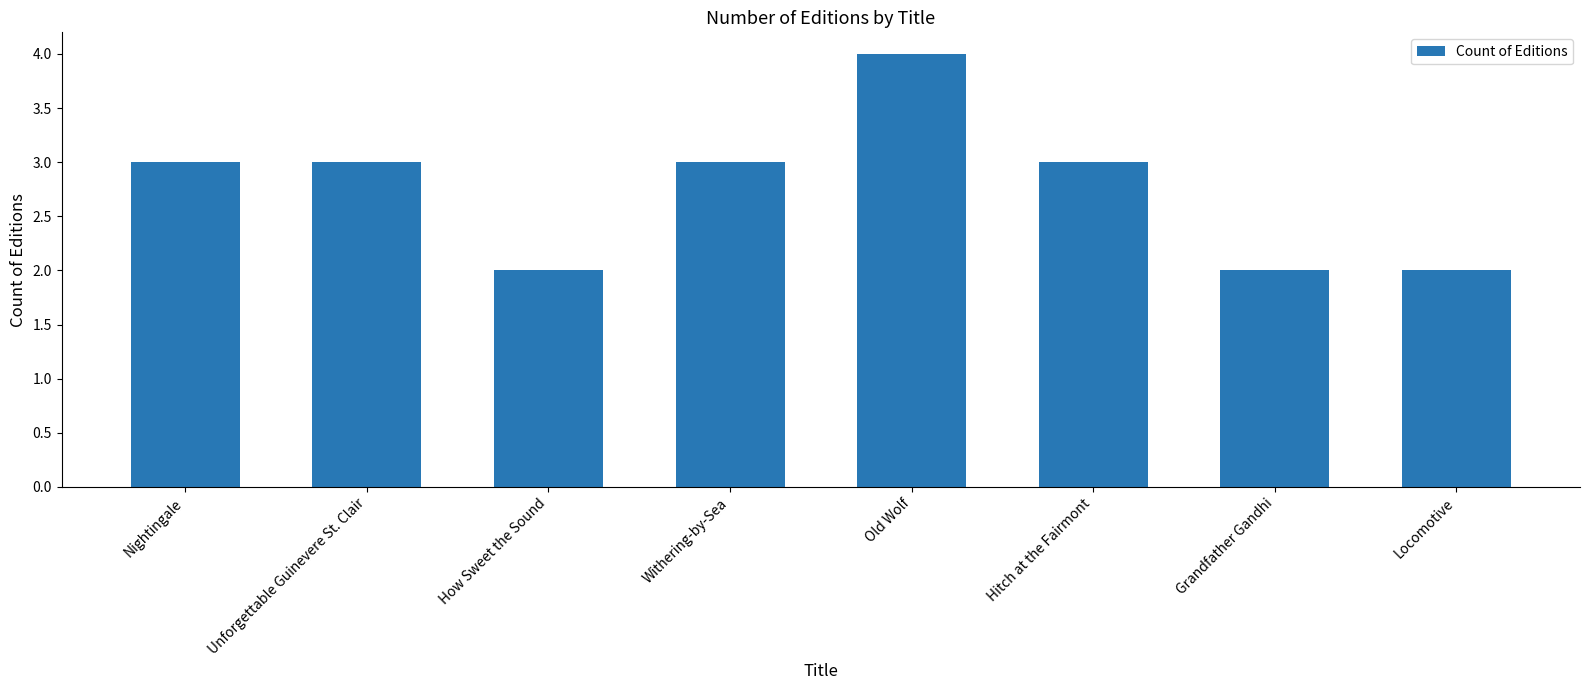

What is the label of the 5th bar from the left?

Old Wolf